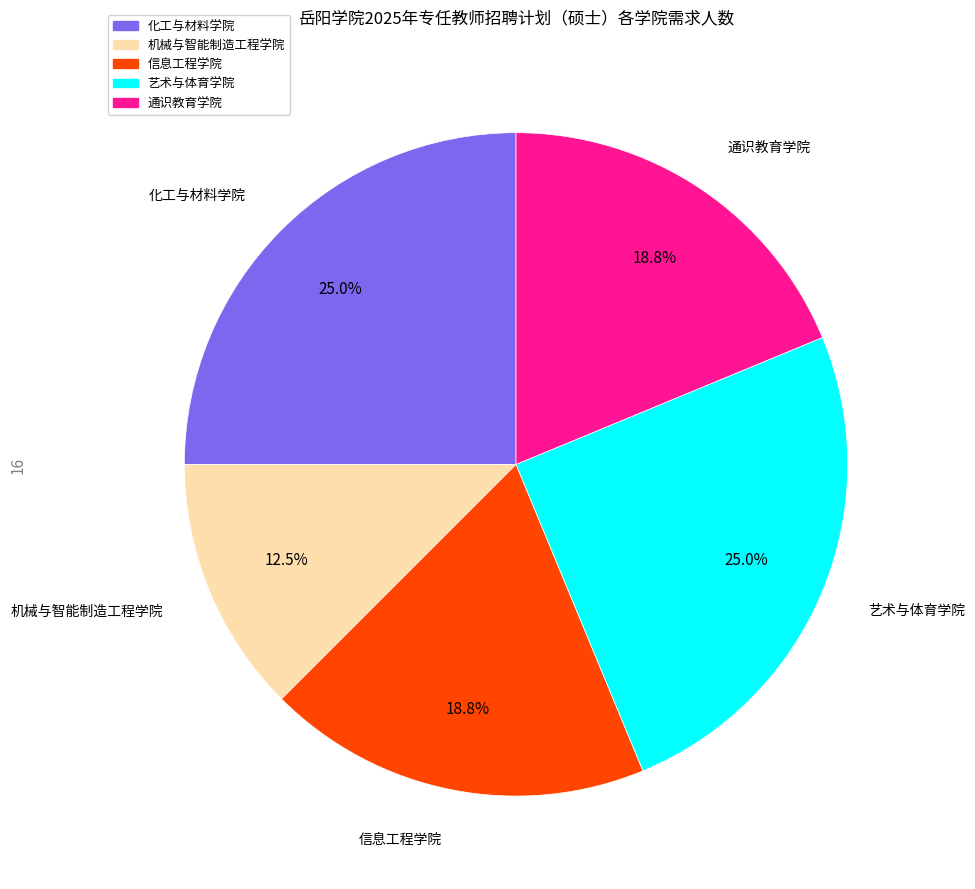

To the nearest percent, what percentage of the pie is 化工与材料学院?

25%